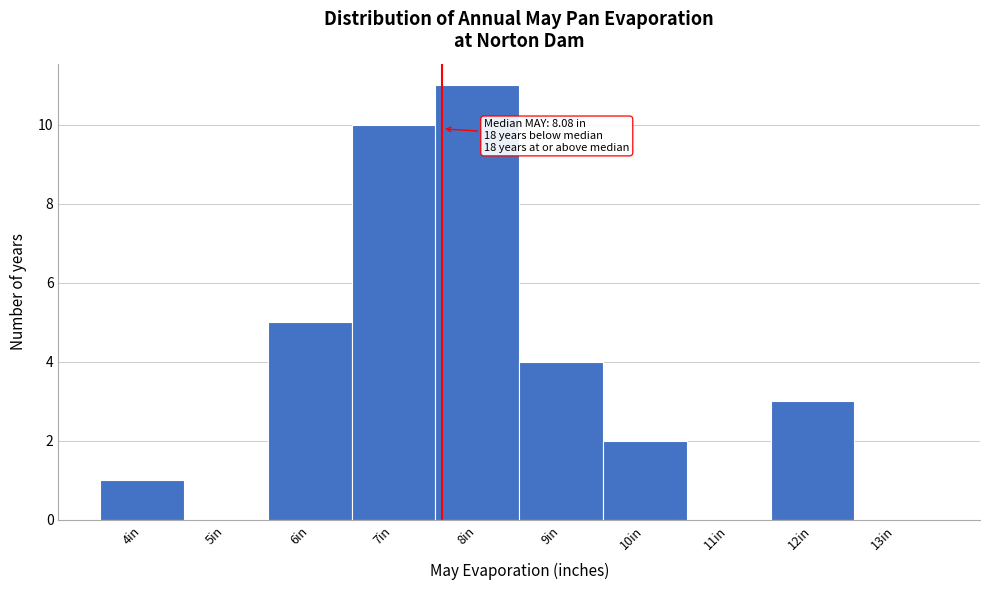

Reading left to right, transcribe all the data shown in this chart.

4in=1	5in=0	6in=5	7in=10	8in=11	9in=4	10in=2	11in=0	12in=3	13in=0